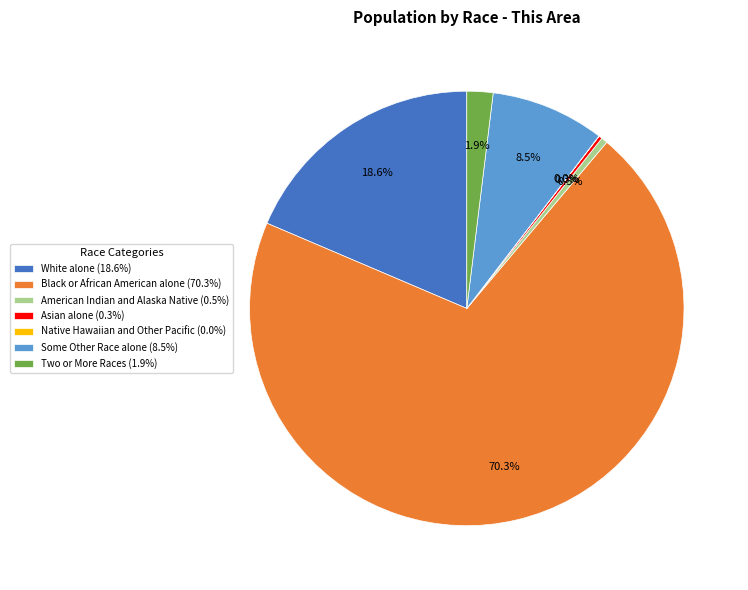

What portion of the pie excludes Two or More Races (1.9%)?

98.1%